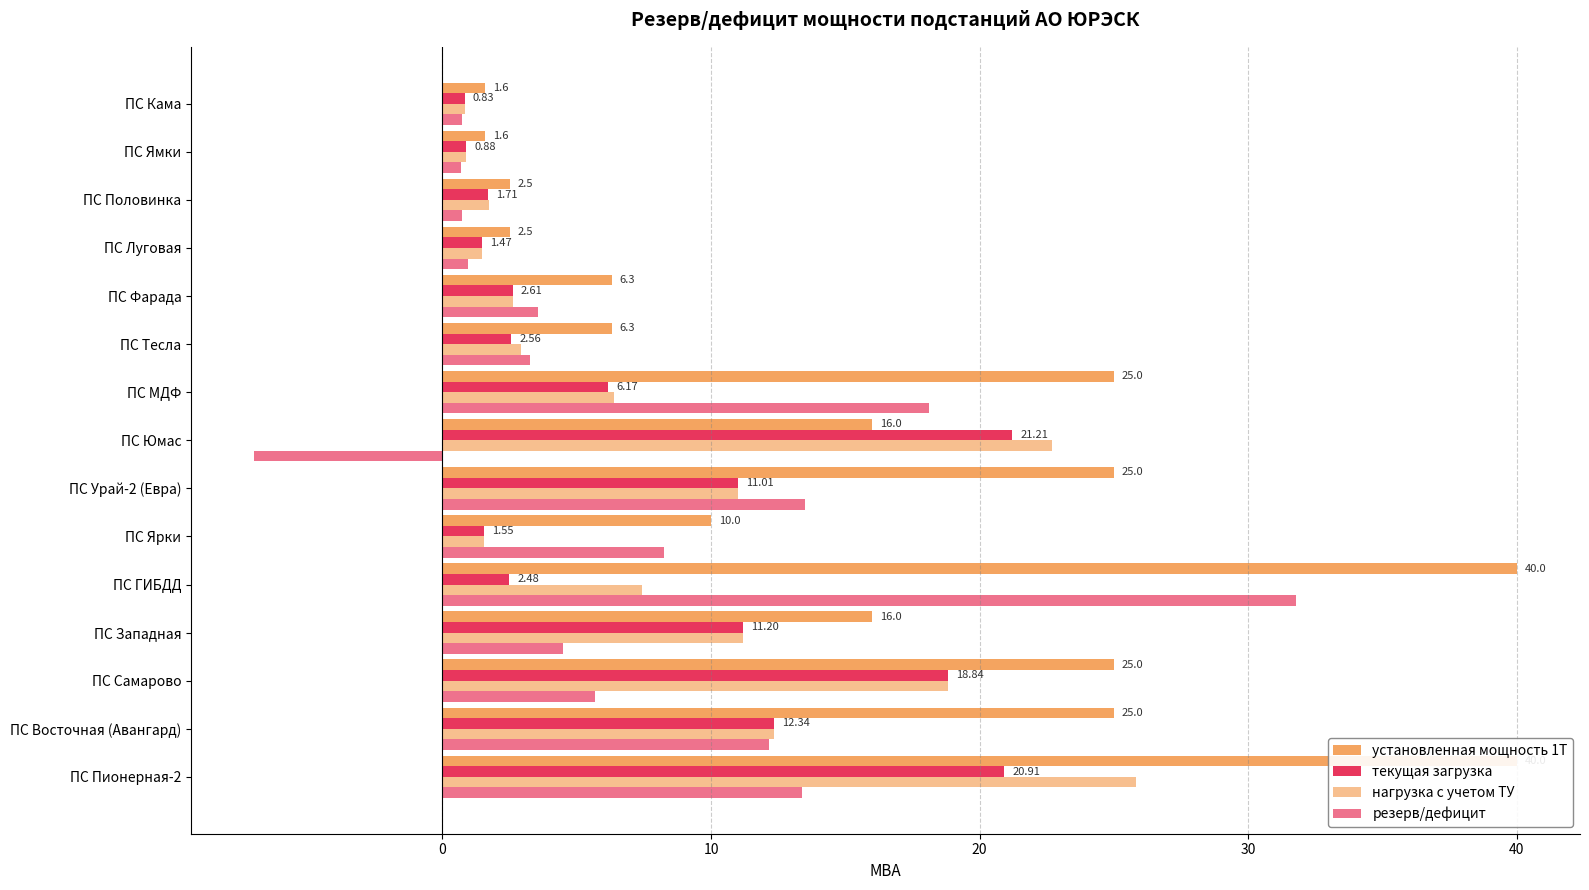

List the series in order of their peak value, lowest first.

текущая загрузка, нагрузка с учетом ТУ, резерв/дефицит, установленная мощность 1Т